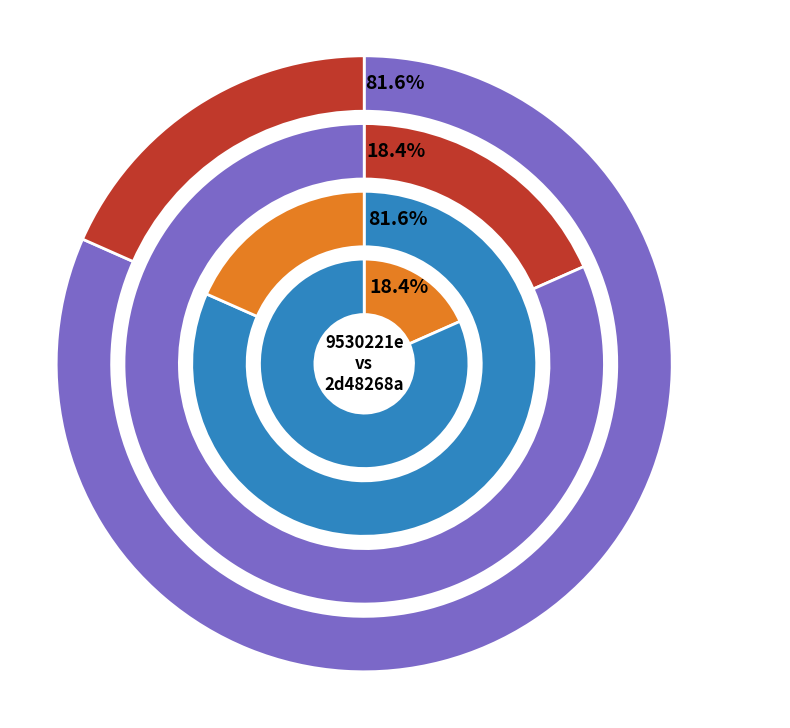

How much of the chart is everything except io_index?

18.4%